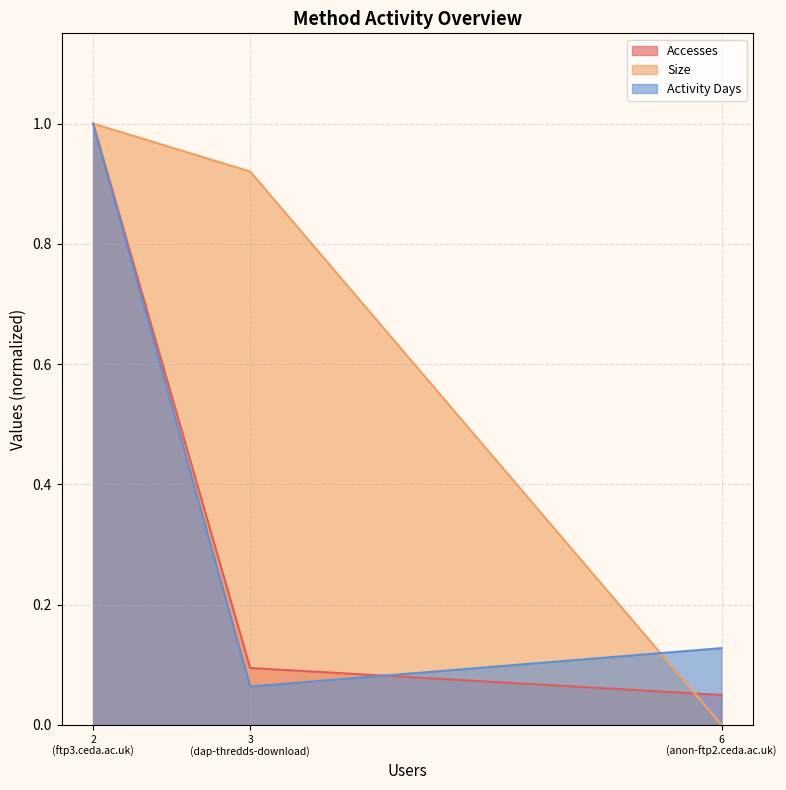

How many lines are shown in the chart?

3